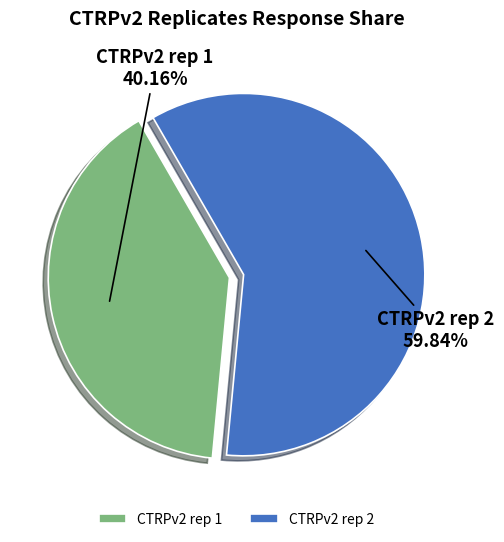

Combined, do CTRPv2 rep 1 and CTRPv2 rep 2 account for over 50%?

Yes